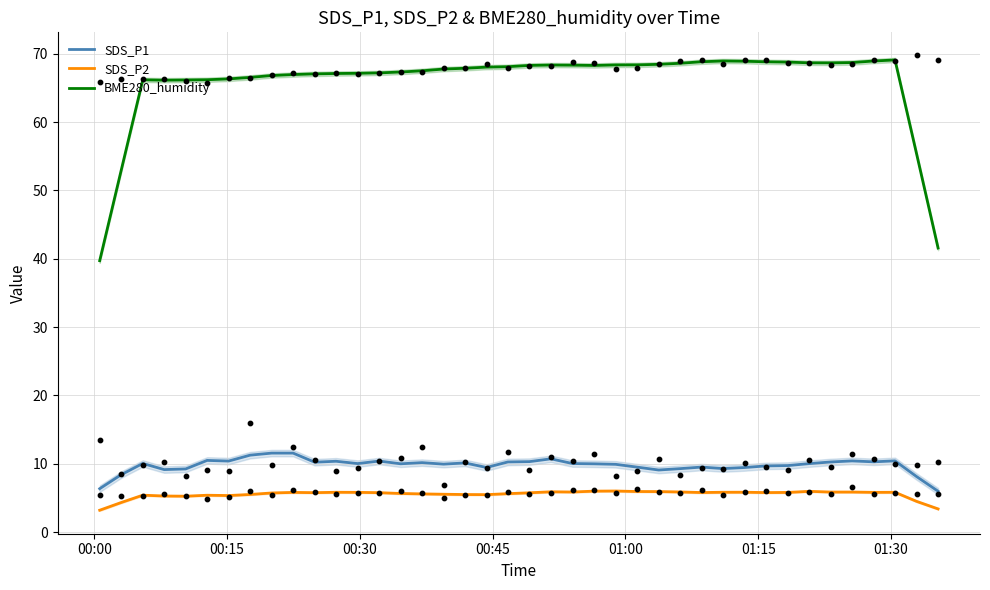

Which series has the largest Y range (max minus min)?

BME280_humidity